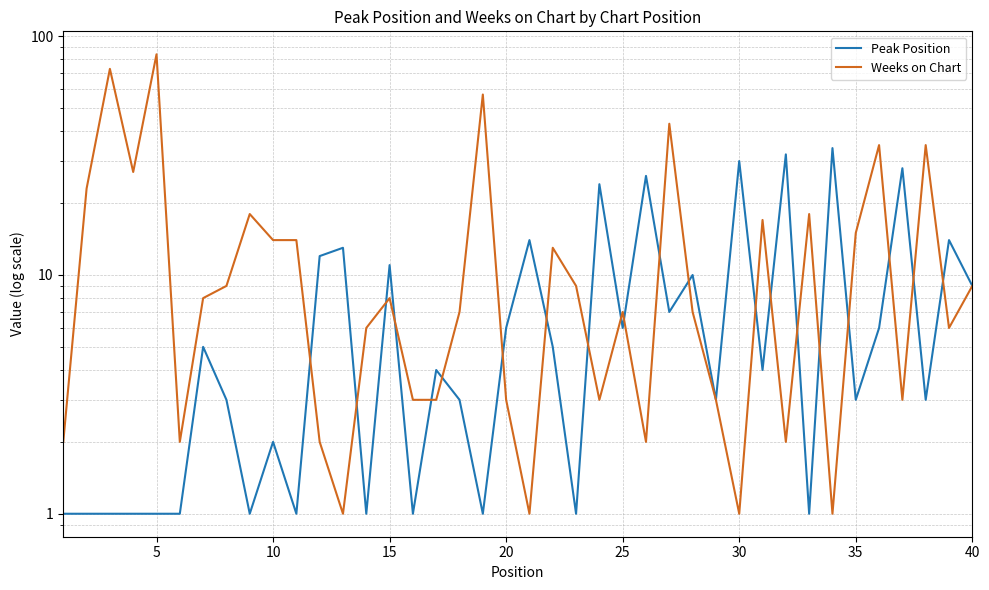

True or false: Weeks on Chart and Peak Position cross at least once.

True